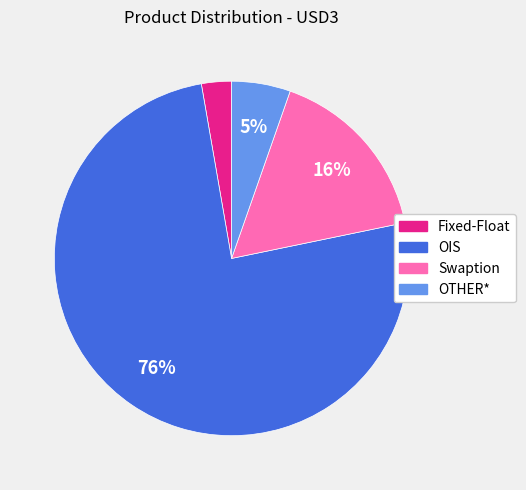

The OTHER* slice represents 12% of the pie. True or false?

False